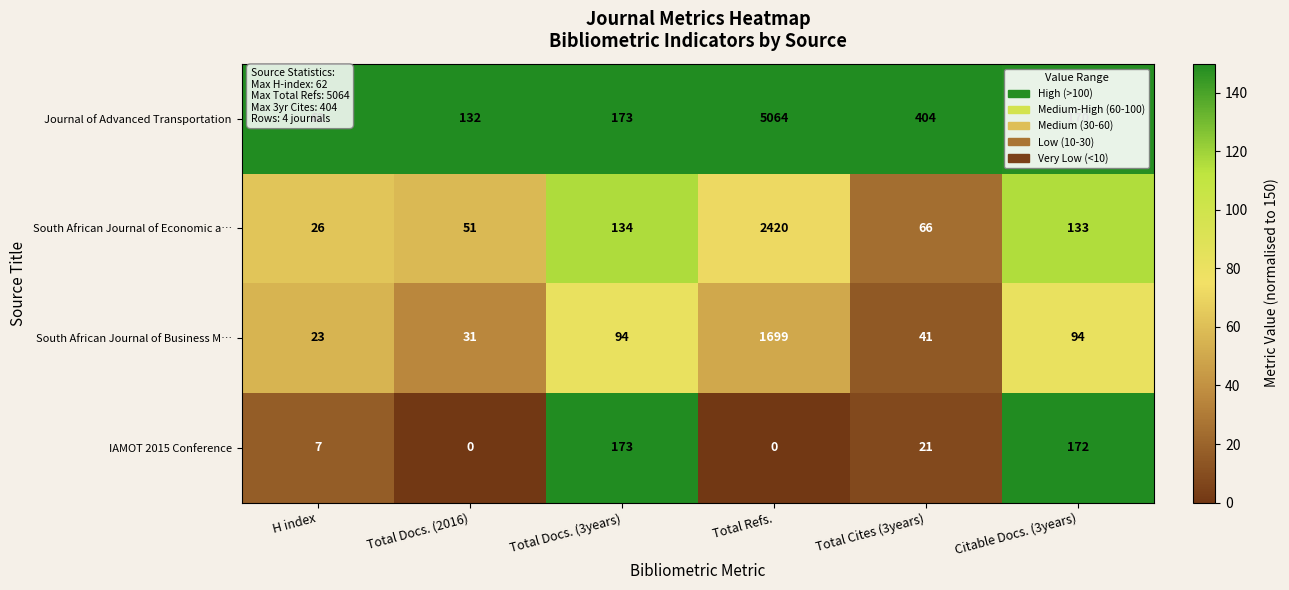

How many series are shown in this chart?

4